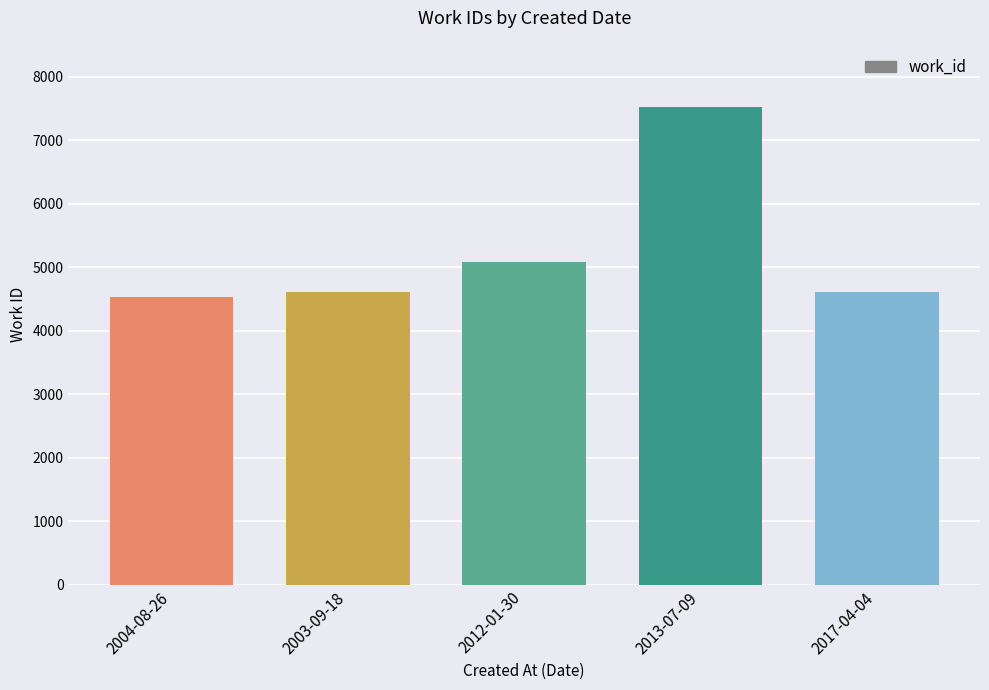

Reading left to right, what are all the values shown in this chart?

2004-08-26=4532	2003-09-18=4610	2012-01-30=5088	2013-07-09=7520	2017-04-04=4610